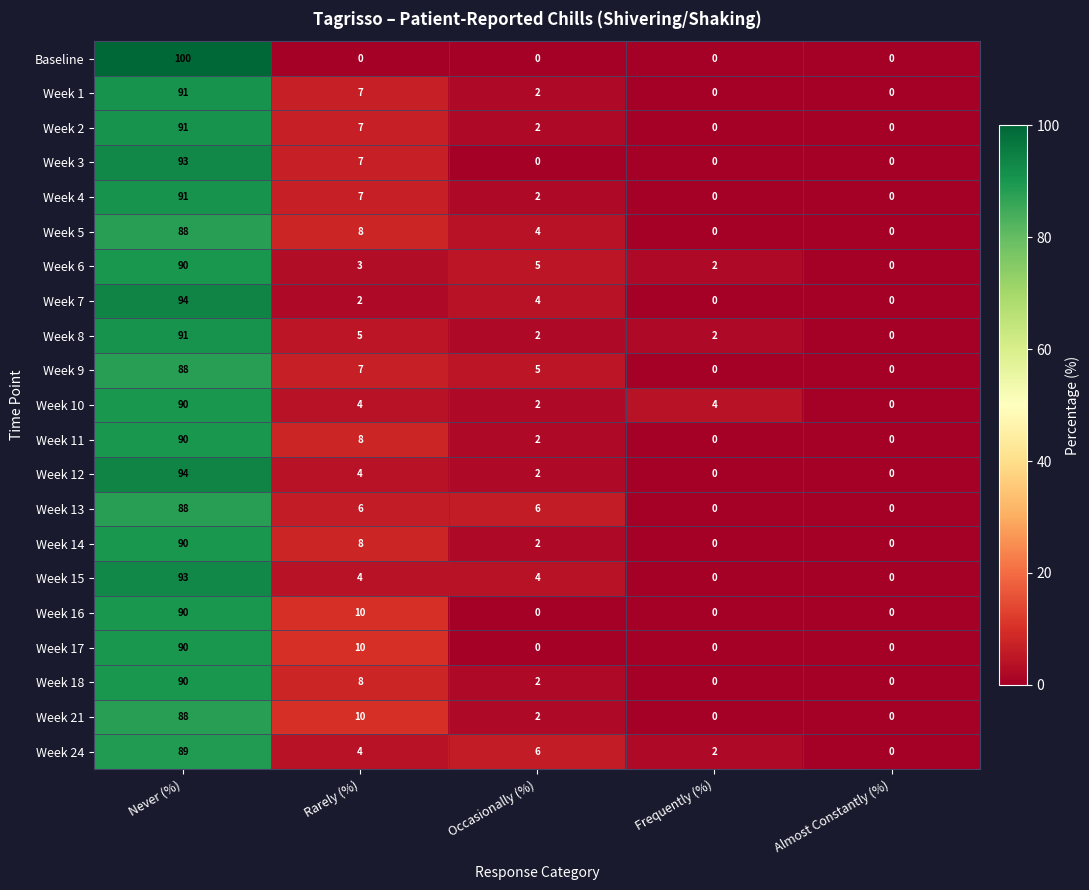

Is it true that Week 3 equals 7 at Rarely (%)?

True